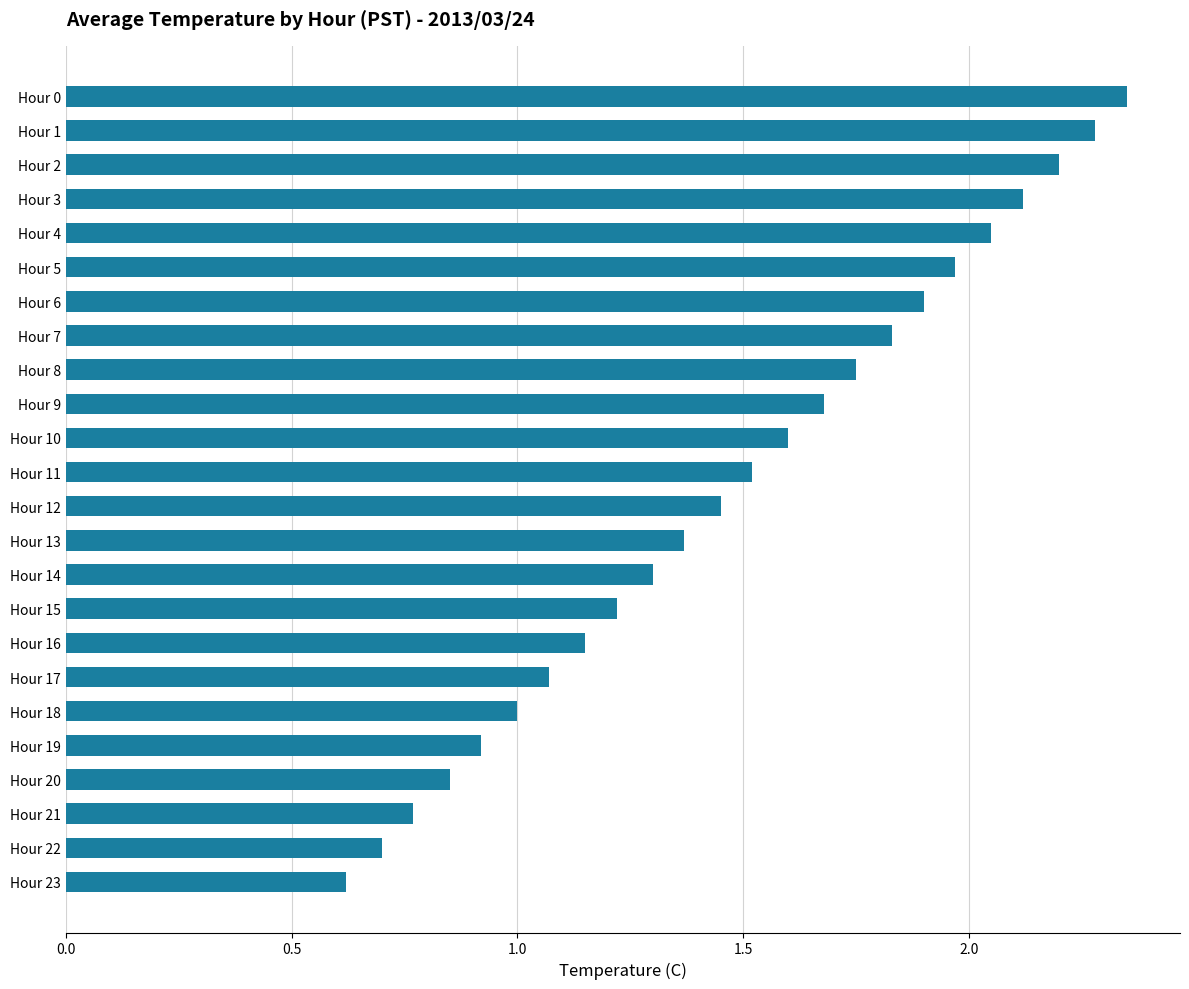

What is the sum of the values at Hour 7 and Hour 13?

3.2